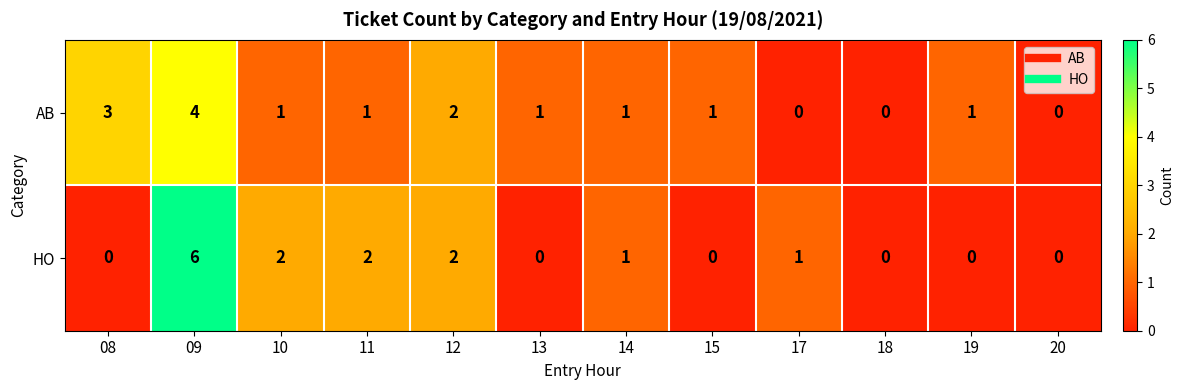

Reading right to left, what are all the values shown in this chart?

AB: 20=0	19=1	18=0	17=0	15=1	14=1	13=1	12=2	11=1	10=1	09=4	08=3
HO: 20=0	19=0	18=0	17=1	15=0	14=1	13=0	12=2	11=2	10=2	09=6	08=0